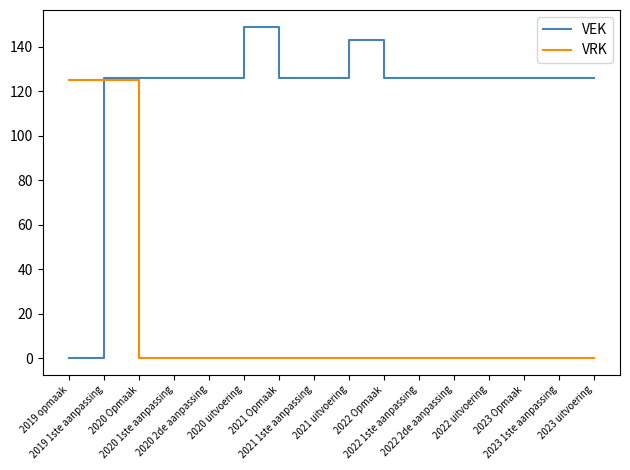

What position from the left is 2020 1ste aanpassing?

4